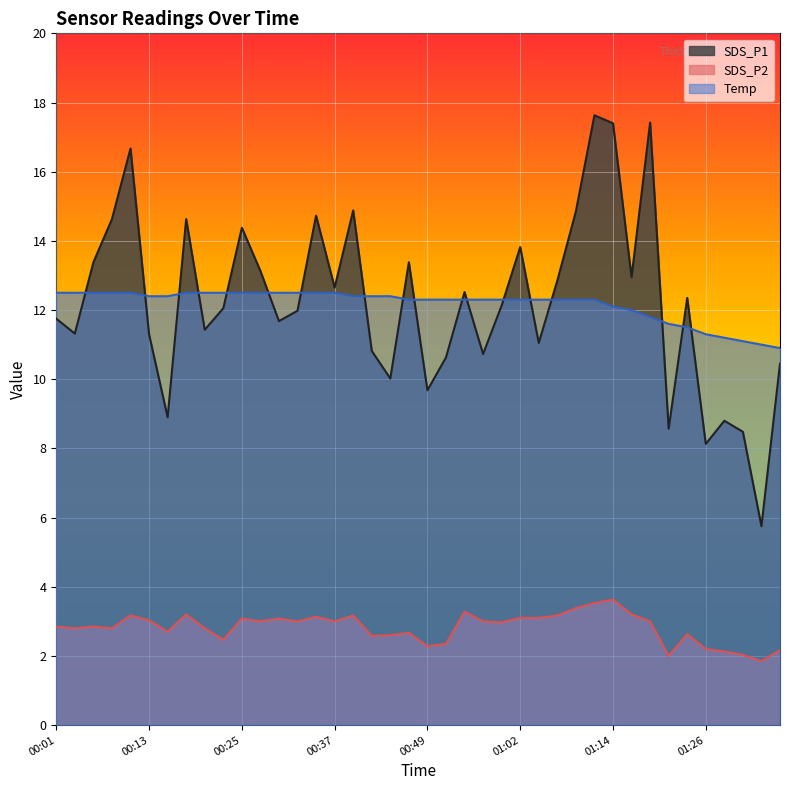

Reading left to right, list all the values displayed in this chart.

SDS_P1: 11.8	11.3	13.4	14.6	16.7	11.3	8.9	14.6	11.4	12.1	14.4	13.1	11.7	12.0	14.7	12.7	14.9	10.8	10.0	13.4	9.7	10.6	12.5	10.7	12.1	13.8	11.1	12.8	14.8	17.6	17.4	12.9	17.4	8.6	12.3	8.1	8.8	8.5	5.8	10.4
SDS_P2: 2.9	2.8	2.9	2.8	3.2	3.0	2.7	3.2	2.8	2.5	3.1	3.0	3.1	3.0	3.1	3.0	3.2	2.6	2.6	2.7	2.3	2.4	3.3	3.0	3.0	3.1	3.1	3.2	3.4	3.5	3.6	3.2	3.0	2.0	2.6	2.2	2.1	2.0	1.9	2.2
Temp: 12.5	12.5	12.5	12.5	12.5	12.4	12.4	12.5	12.5	12.5	12.5	12.5	12.5	12.5	12.5	12.5	12.4	12.4	12.4	12.3	12.3	12.3	12.3	12.3	12.3	12.3	12.3	12.3	12.3	12.3	12.1	12.0	11.8	11.6	11.5	11.3	11.2	11.1	11.0	10.9